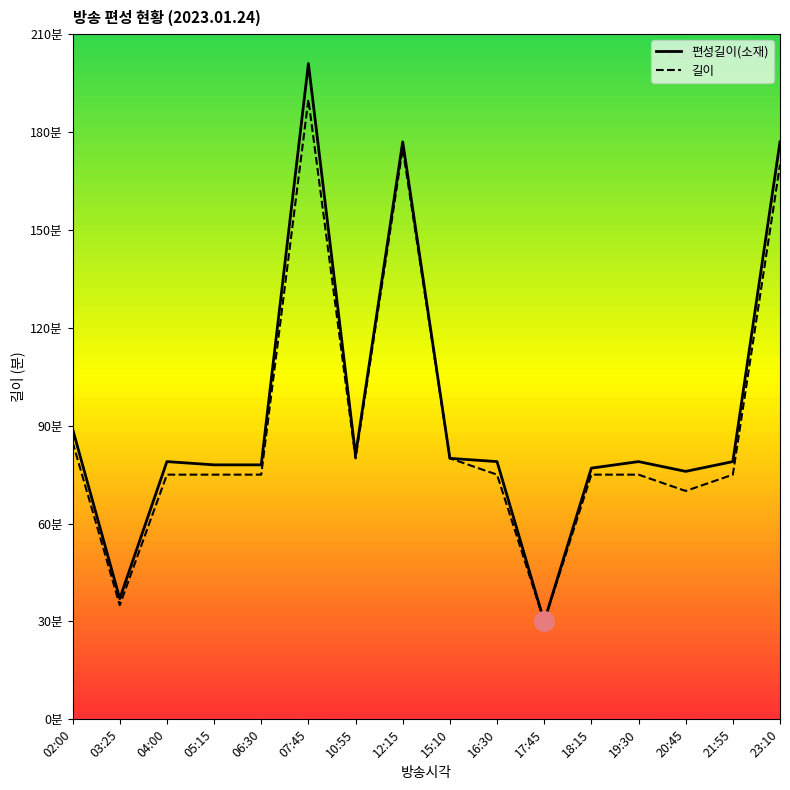

Which series has the largest total across all categories?

편성길이(소재)